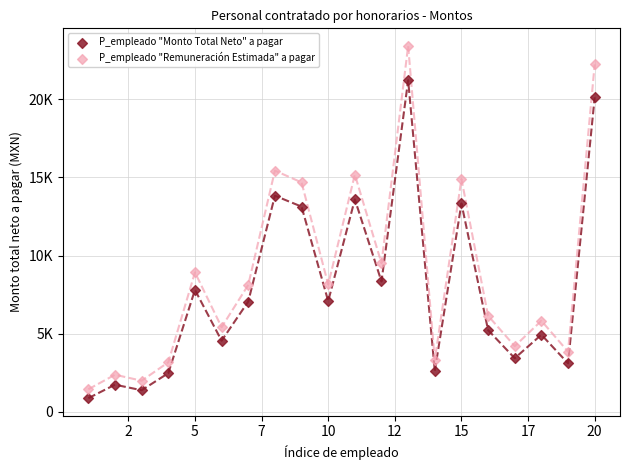

Which series has the widest spread of Y values?

P_empleado "Remuneración Estimada" a pagar